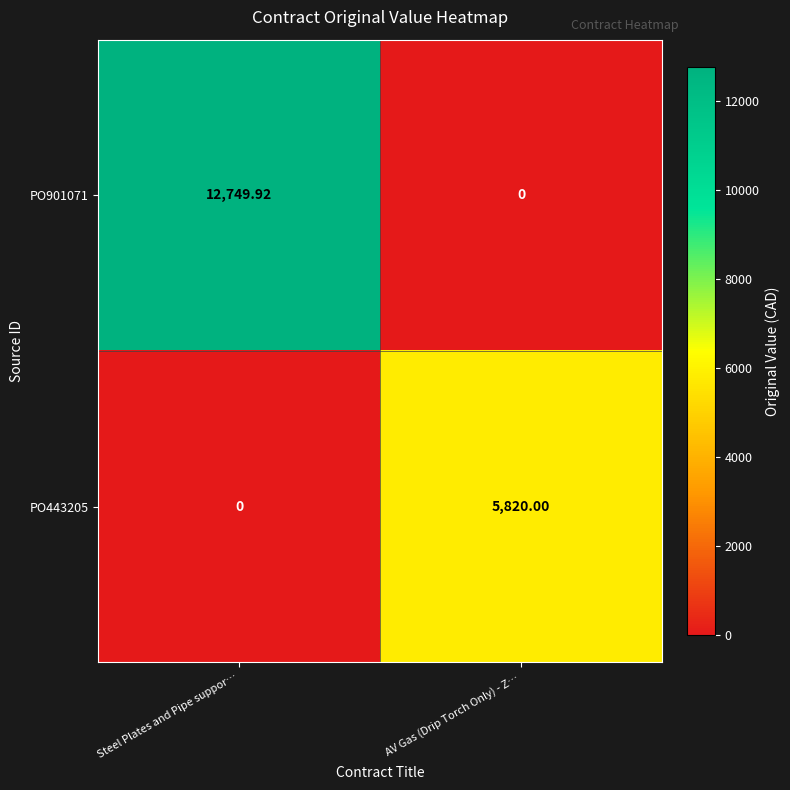

At which label does PO901071 first exceed 12749?

Steel Plates and Pipe suppor…